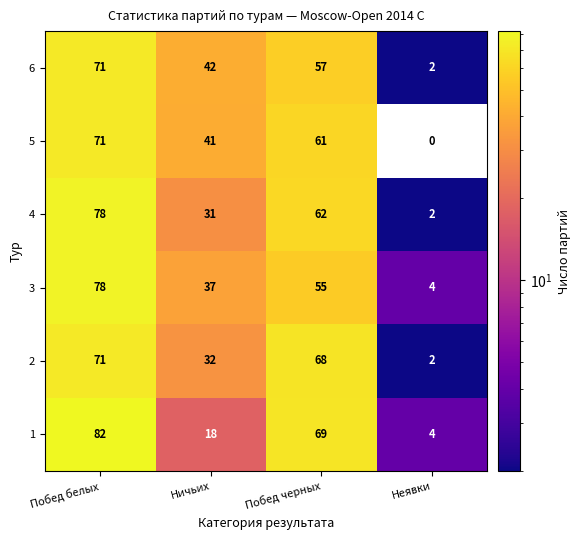

Which series has the largest range (max minus min)?

1